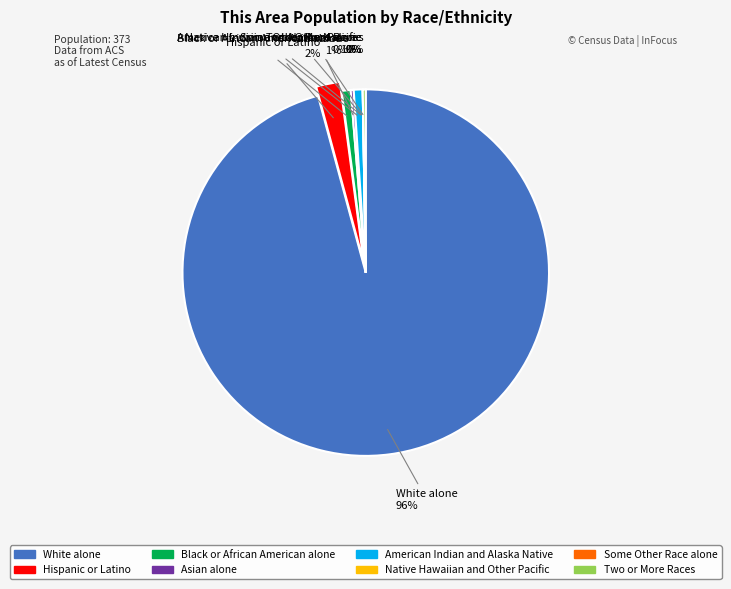

The Black or African American alone slice represents 7% of the pie. True or false?

False